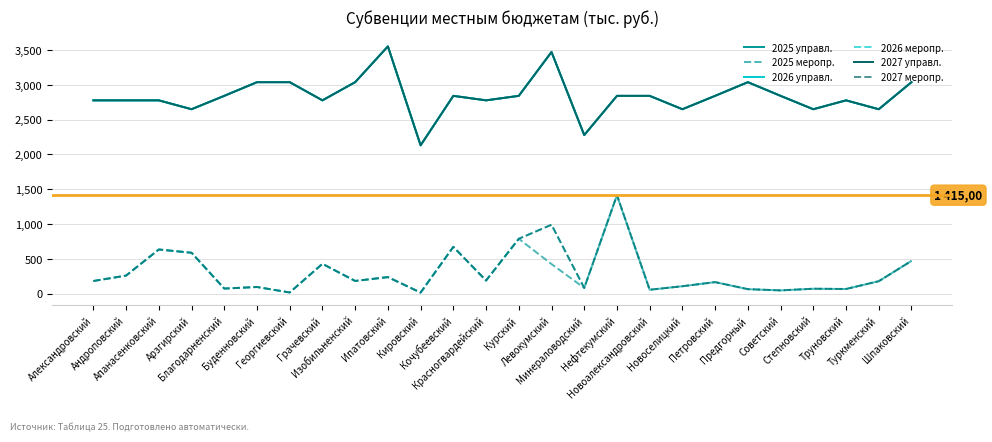

What is the average value of the 2025 меропр. series?

289.7